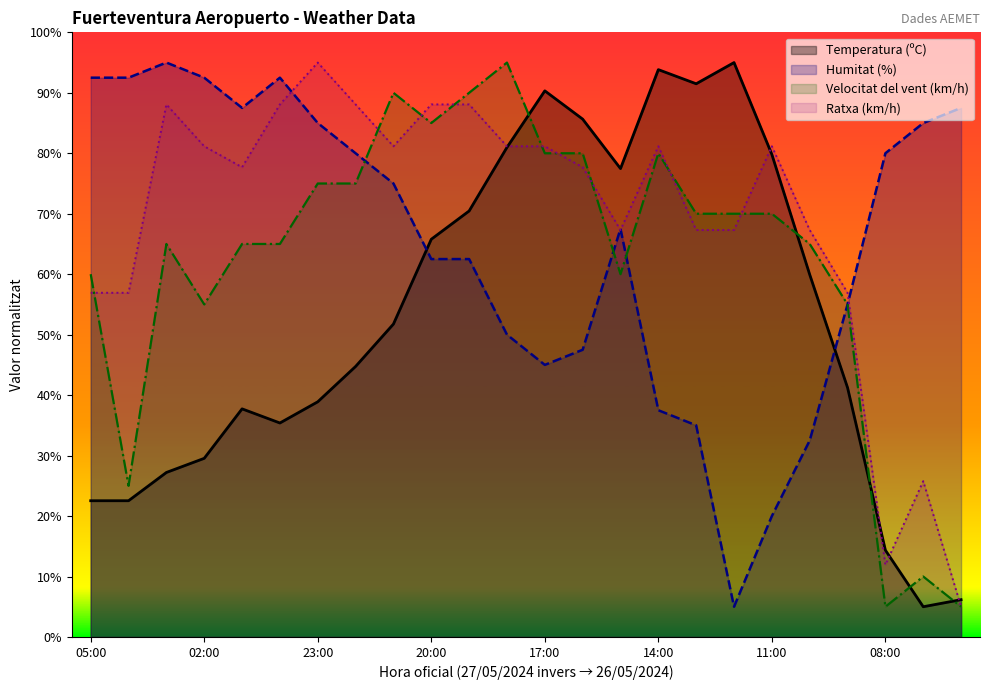

List the series in order of their peak value, highest first.

Temperatura (ºC), Humitat (%), Velocitat del vent (km/h), Ratxa (km/h)